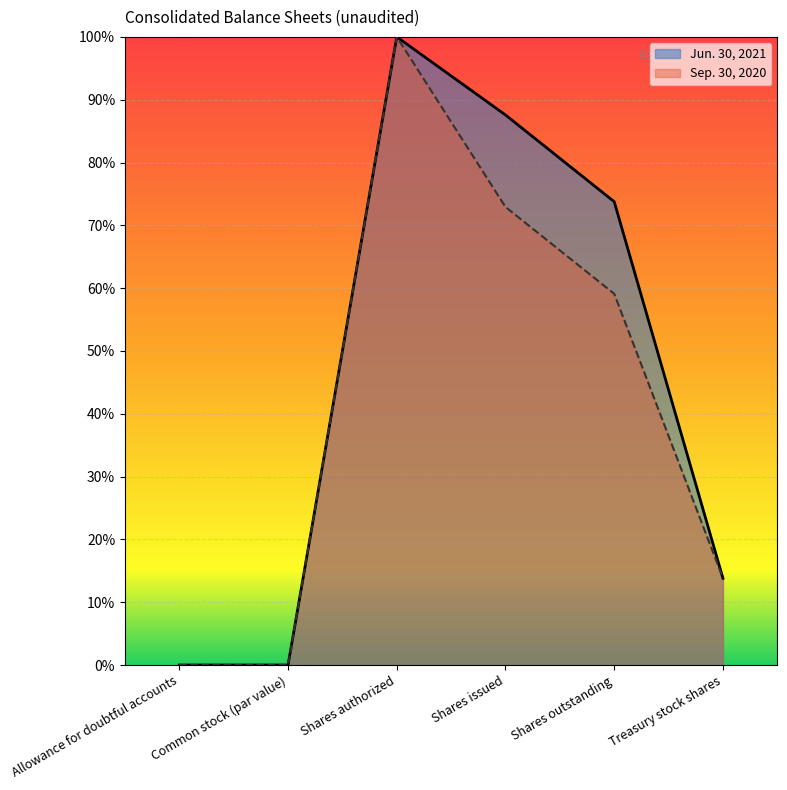

What is the average value of the Jun. 30, 2021 series?

0.5